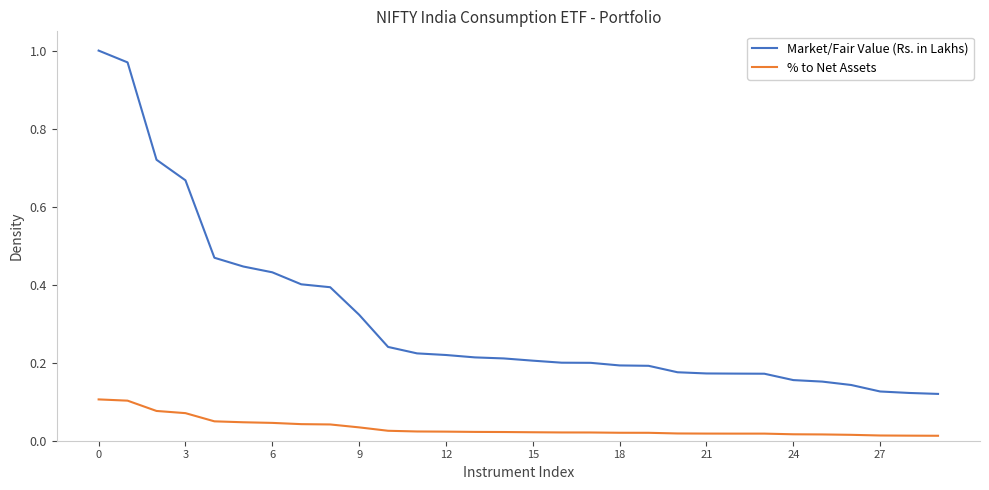

Rank the series by their maximum value, from highest to lowest.

Market/Fair Value (Rs. in Lakhs), % to Net Assets